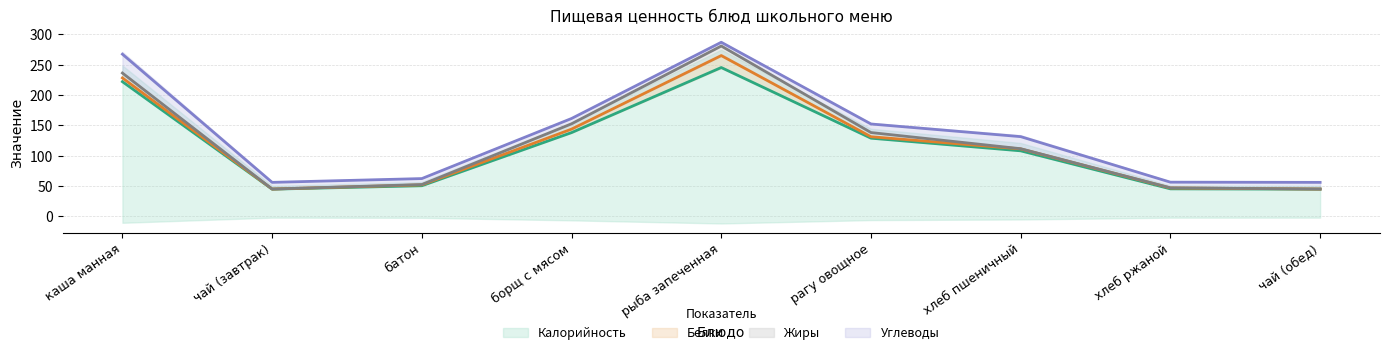

What is the maximum value for Углеводы?

31.1